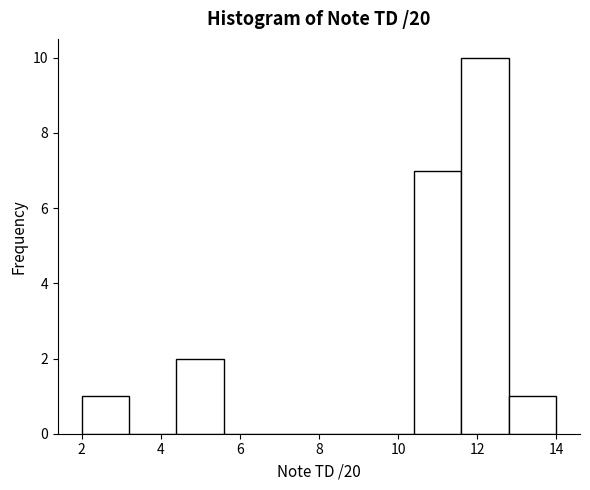

How tall is the bar that spans 10.4 to 11.6 on the x-axis? The values are not printed on the chart, so give them approximately, as read against the axis.

7